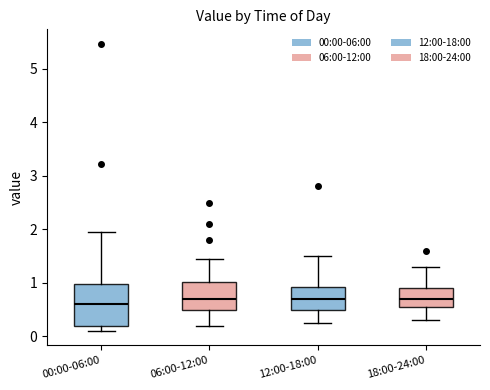

Reading left to right, read every box against the y-axis: the position of its median line, the range the box covers, and the ends of its whiskers. The values are not printed on the chart, so give them approximately, as read against the axis.

00:00-06:00: median 0.6, box 0.2 to 1.0, whiskers 0.1 to 2.0
06:00-12:00: median 0.7, box 0.5 to 1.0, whiskers 0.2 to 1.5
12:00-18:00: median 0.7, box 0.5 to 0.9, whiskers 0.3 to 1.5
18:00-24:00: median 0.7, box 0.5 to 0.9, whiskers 0.3 to 1.3